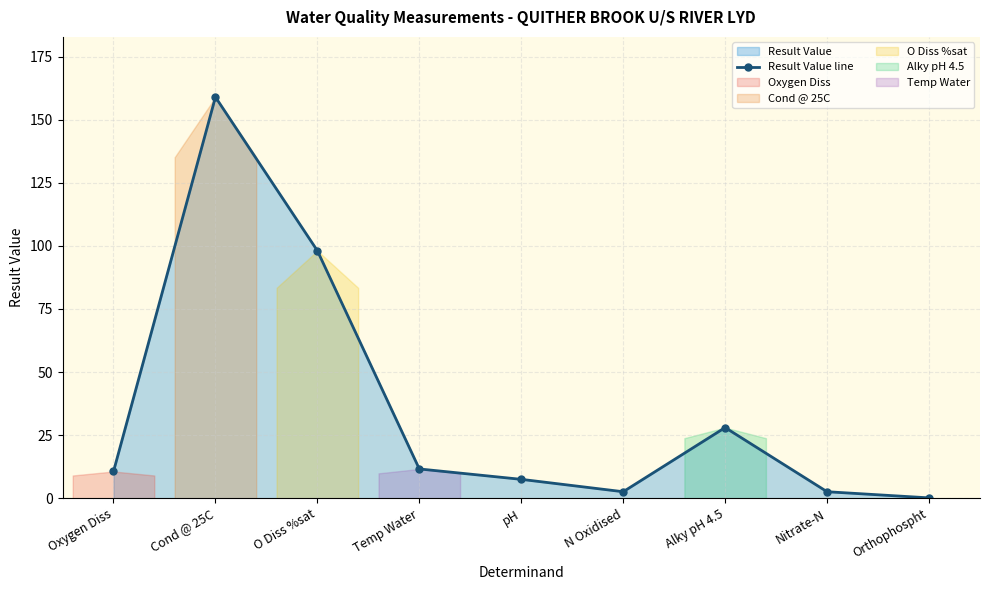

How many points are higher than both their immediate neighbors (excluding endpoints)?

2